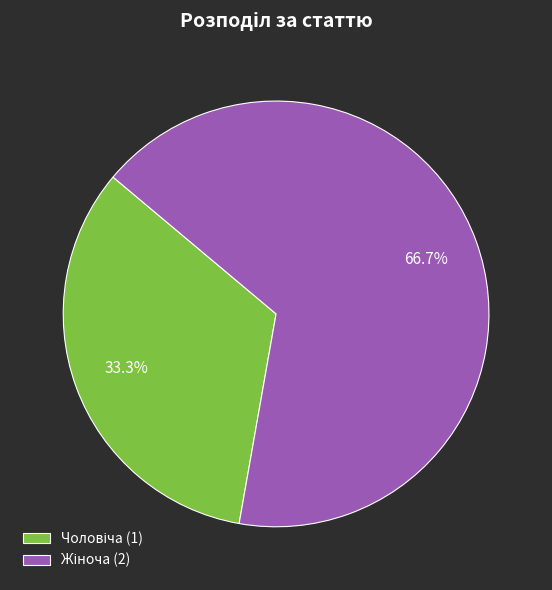

Does any single category account for the majority?

Yes